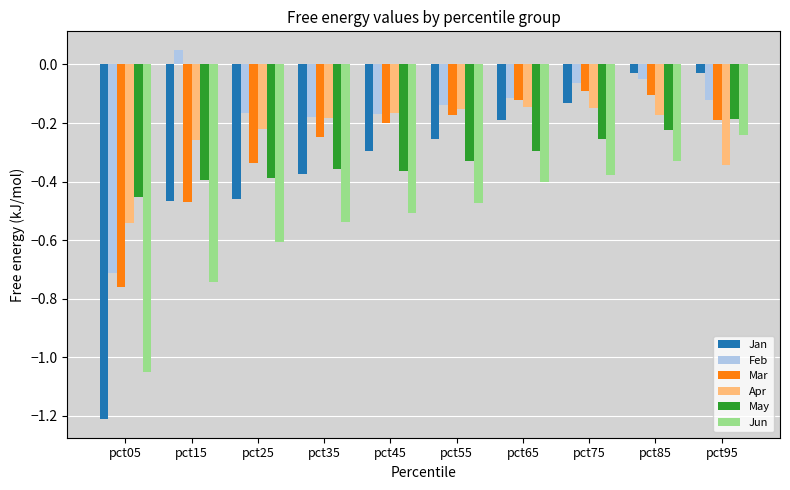

At which category does the chart reach its minimum across all series?

pct05